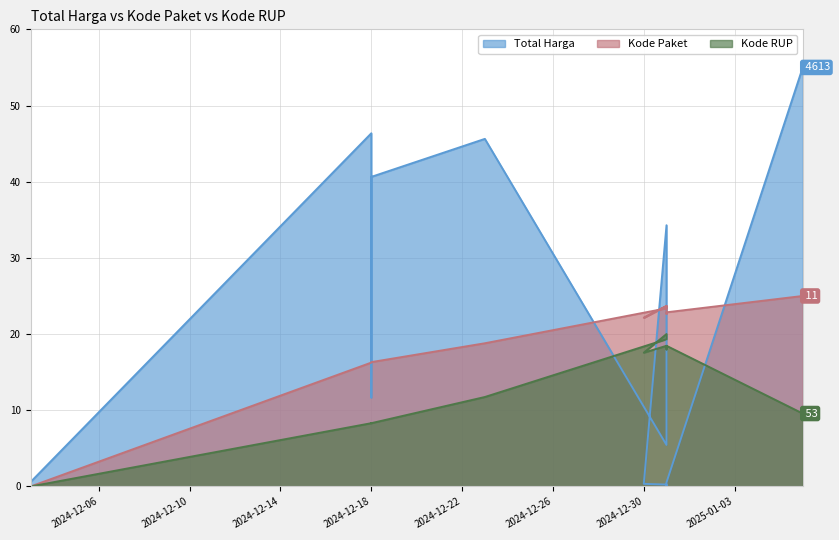

At which category is the sum across all series the highest?

2025-01-06